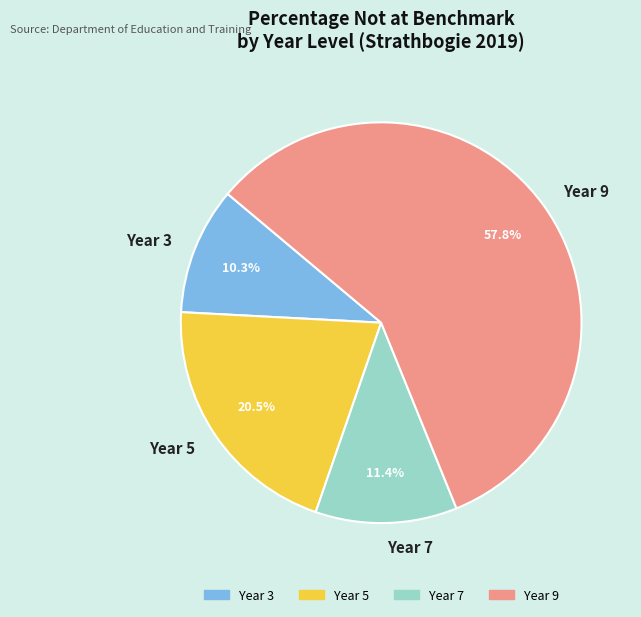

Which category has the biggest portion of the pie?

Year 9